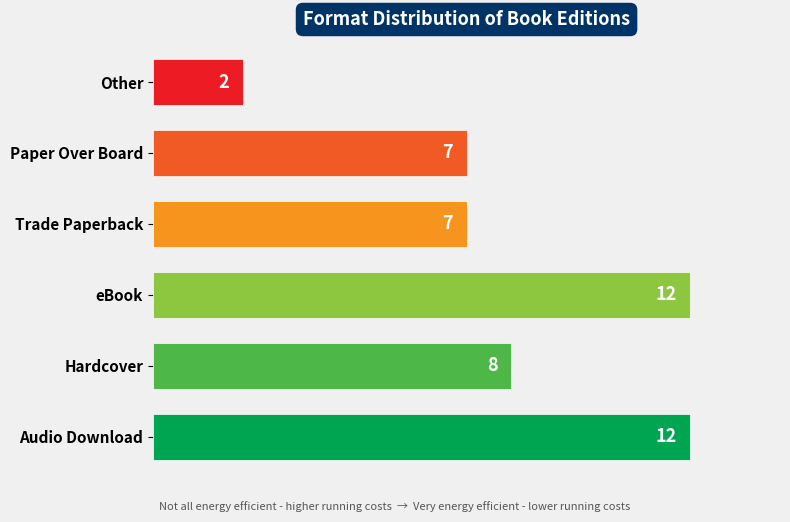

What is the sum of the values at Hardcover and eBook?

20